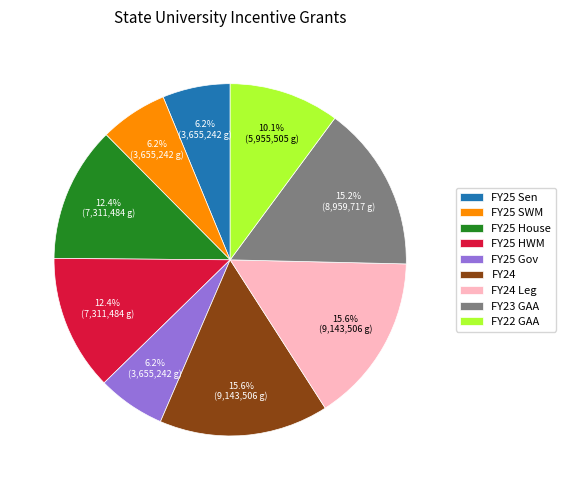

How much of the chart is everything except FY25 Sen?

93.8%